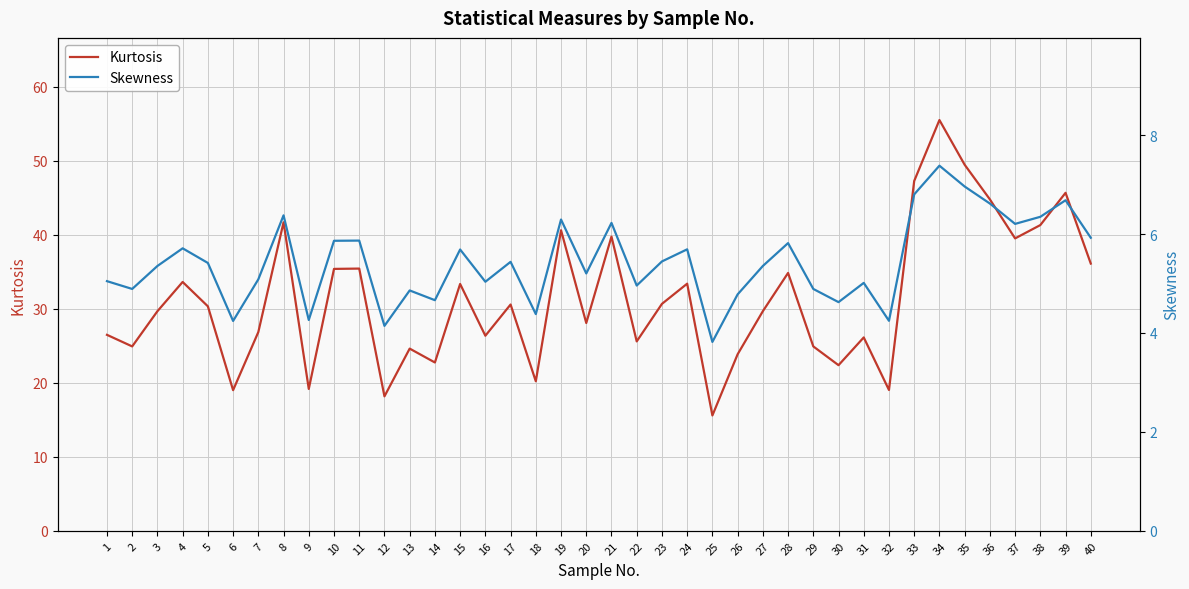

Where is the first local minimum for Skewness?

2